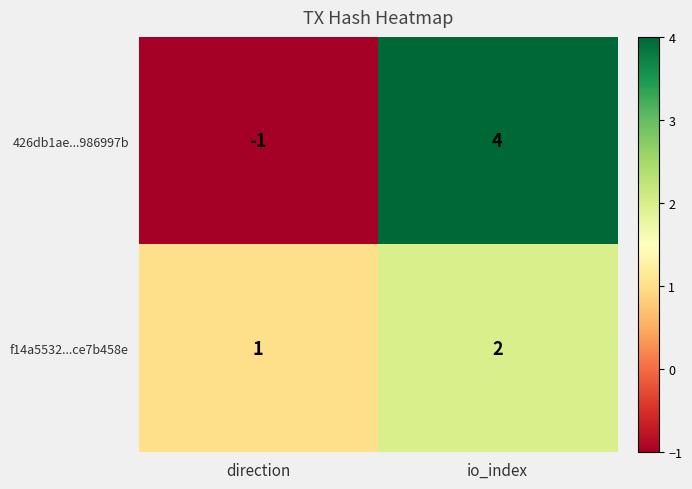

Which series has the largest range (max minus min)?

426db1ae...986997b